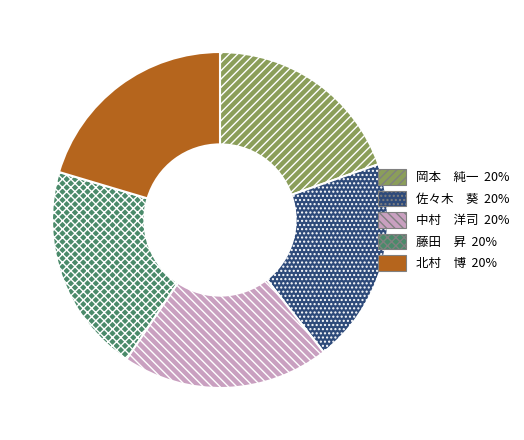

Approximately how many times larger is the value at 岡本 純一 compared to 佐々木 葵?

1.0